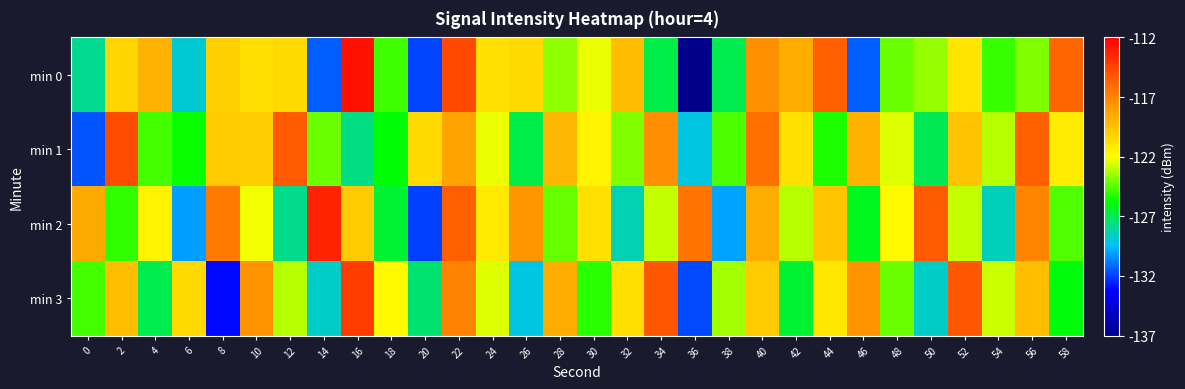

At 6, list the series in order from largest to smallest.

min 3, min 1, min 0, min 2